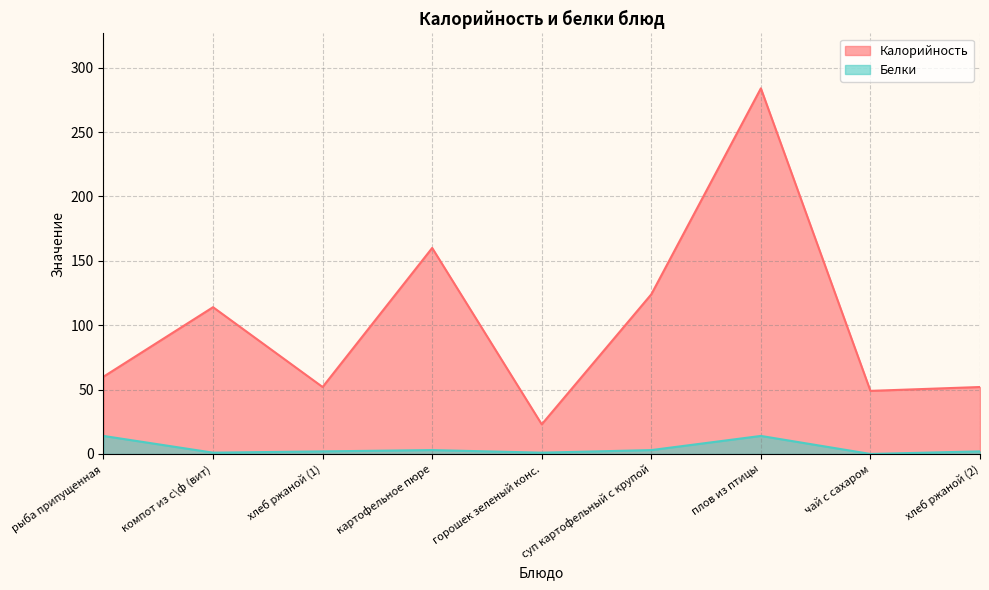

What is the total value across all series at суп картофельный с крупой?

127